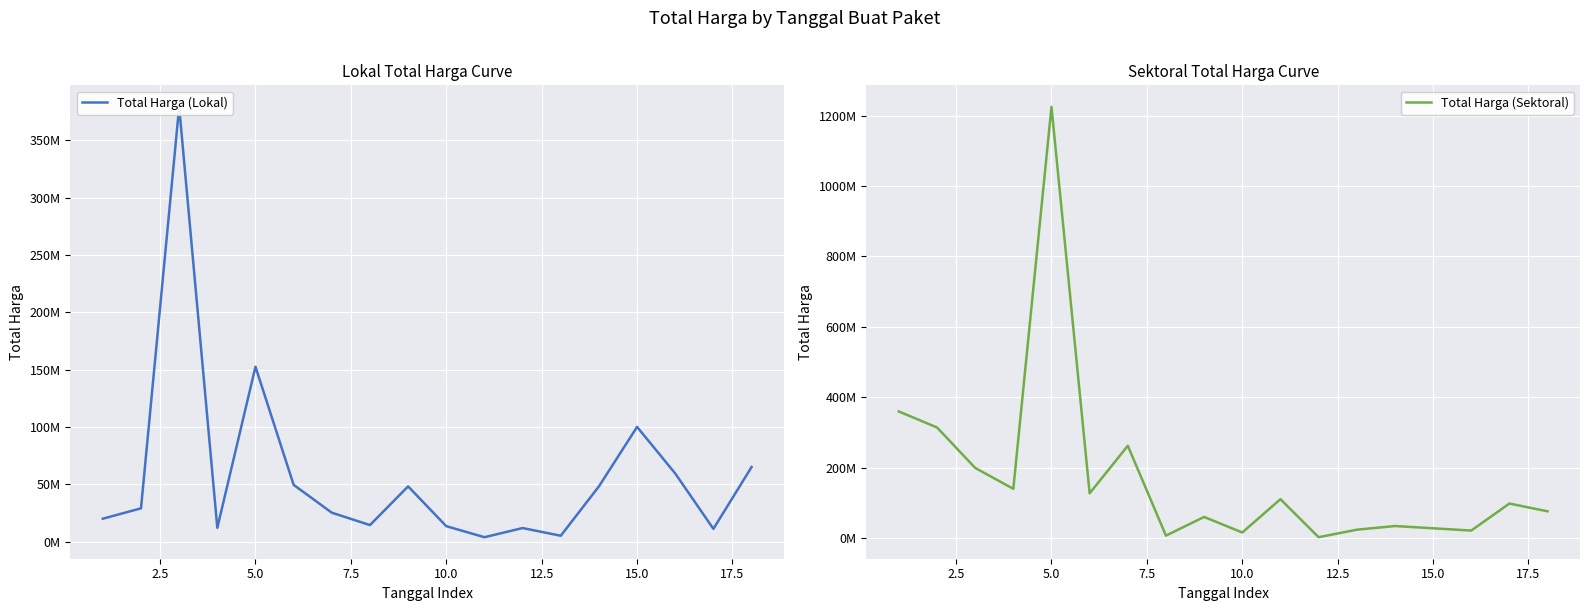

Reading left to right, what are all the values shown in this chart?

Total Harga (Lokal): 19950000	29000000	379075000	12000000	152477000	49478000	25200000	14400000	48140000	13442000	3825000	11800000	5093000	48140000	100000000	59375000	11100000	65000000
Total Harga (Sektoral): 359500000	314121780	199200000	139800000	1224682000	127000000	262118150	6936000	59935000	15787200	110389990	2395750	23680800	34132505	27720000	21231000	98000000	75920000